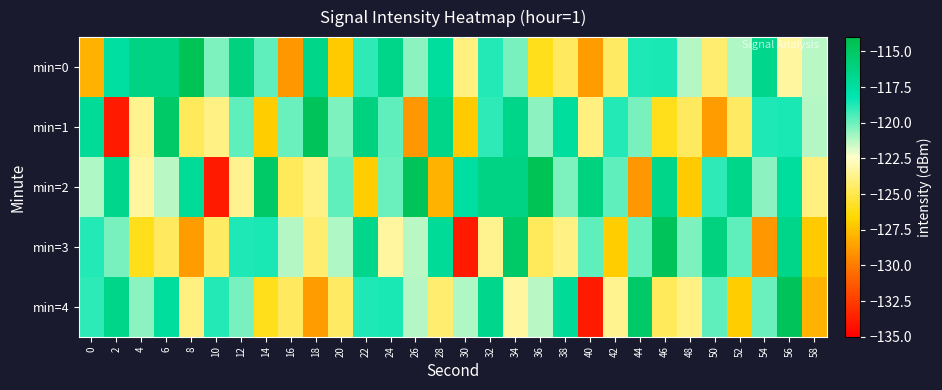

What is the difference between the highest and lowest values at 30?

16.3